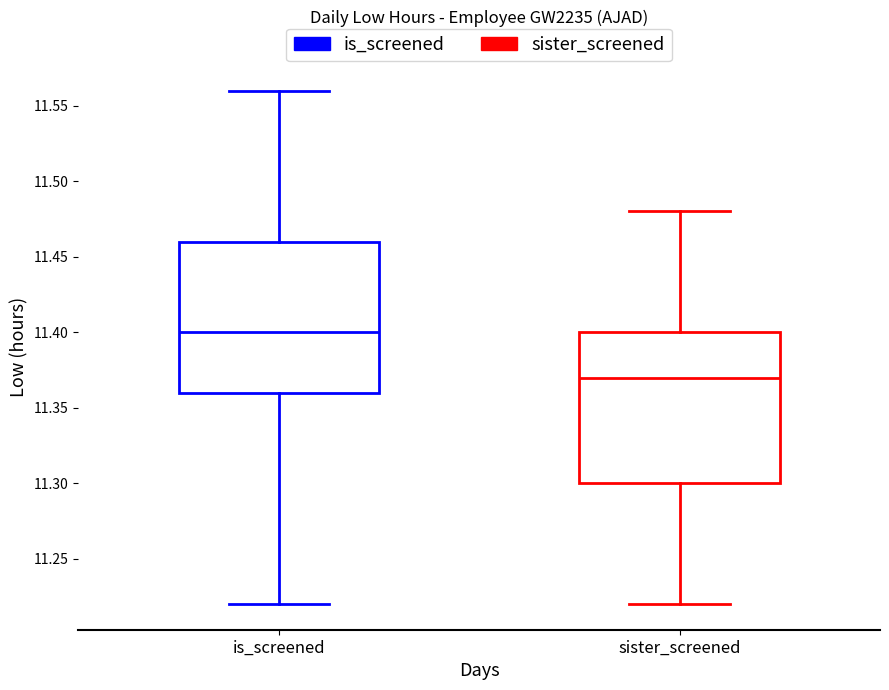

Where is the upper edge of the box for sister_screened on the y-axis? The values are not printed on the chart, so give them approximately, as read against the axis.

11.40